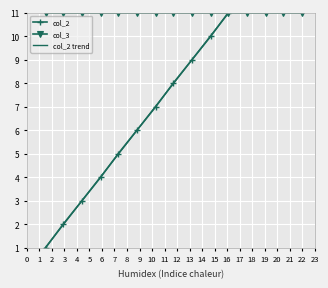

What is the value of the 7th point from the left?

7